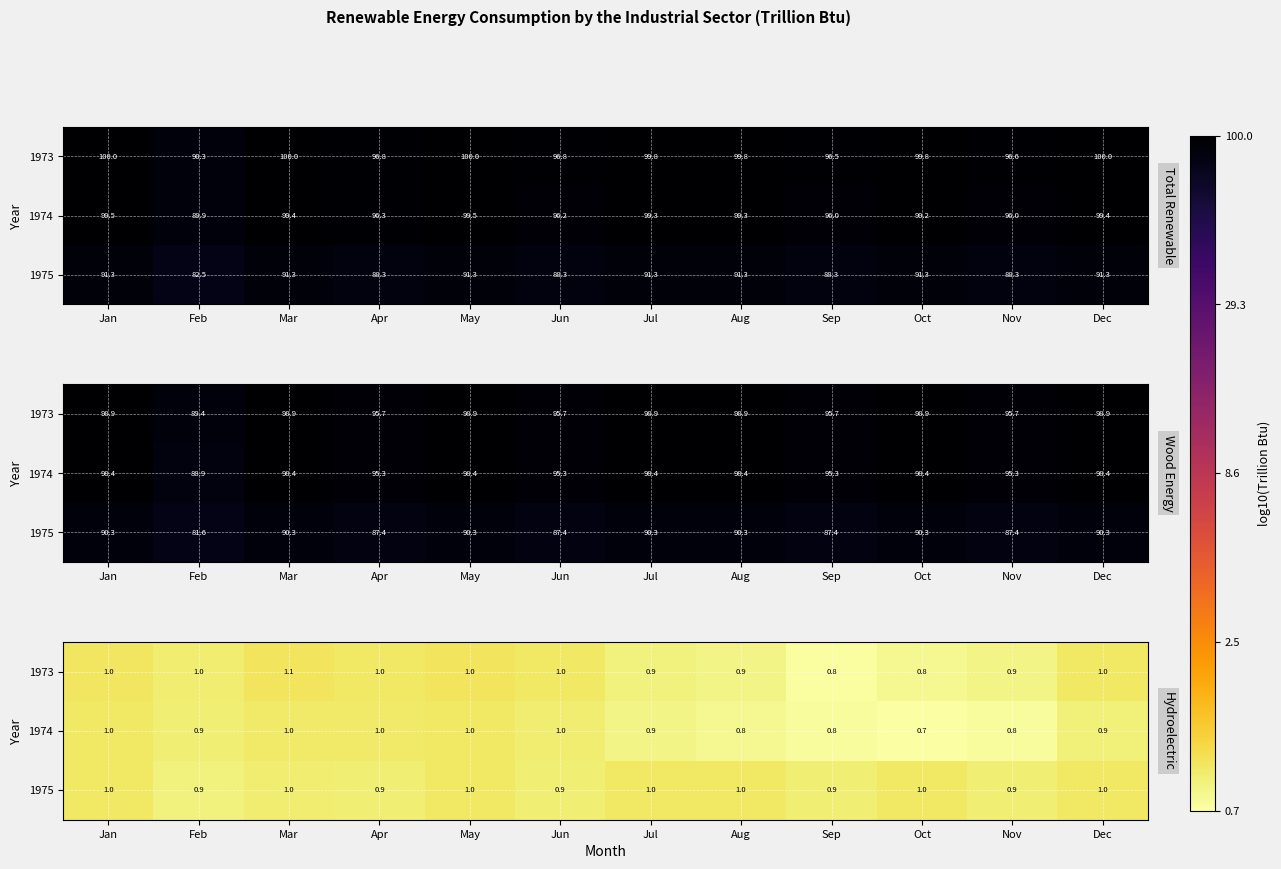

How many series are shown in this chart?

3